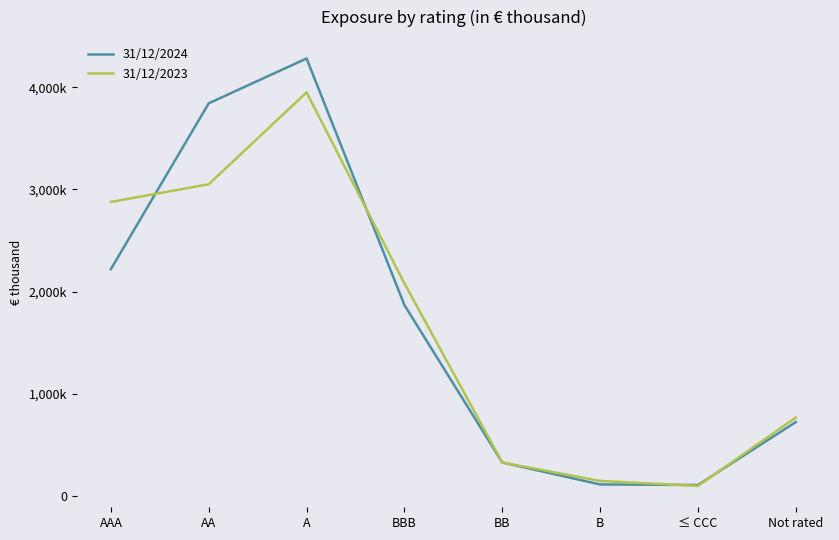

At which label is 31/12/2023 closest to 2023899?

BBB